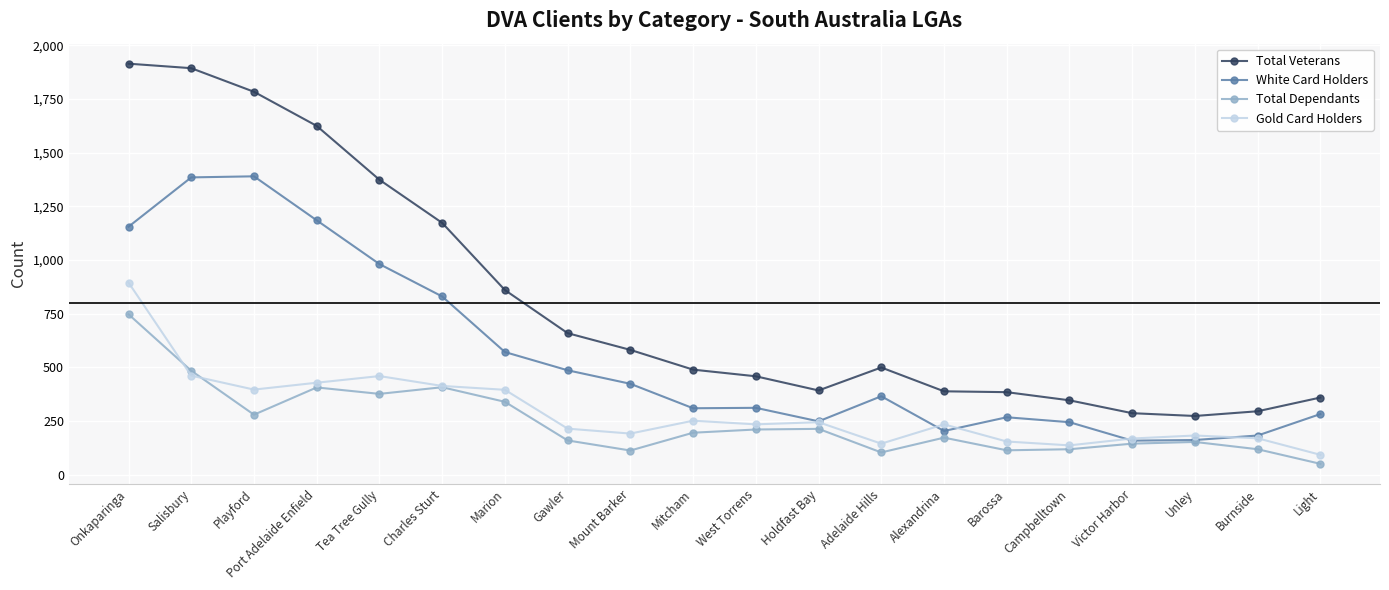

Which category has the lowest value across all series?

Light